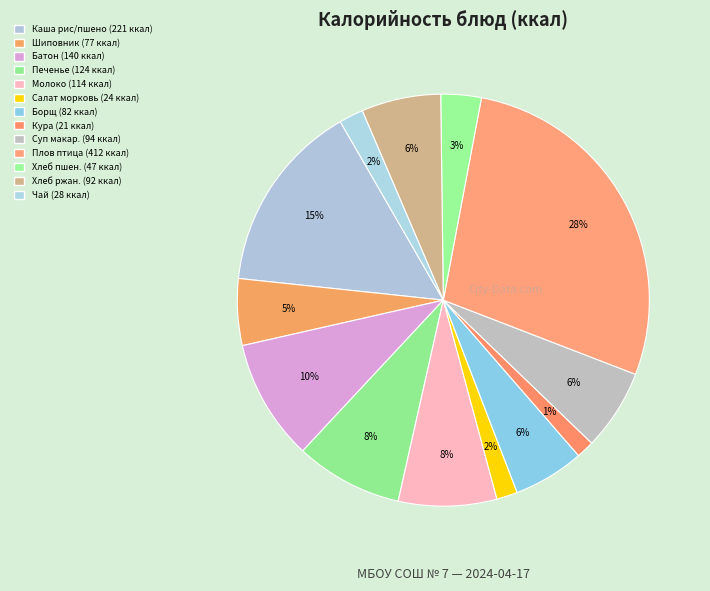

How many segments does this pie chart have?

13